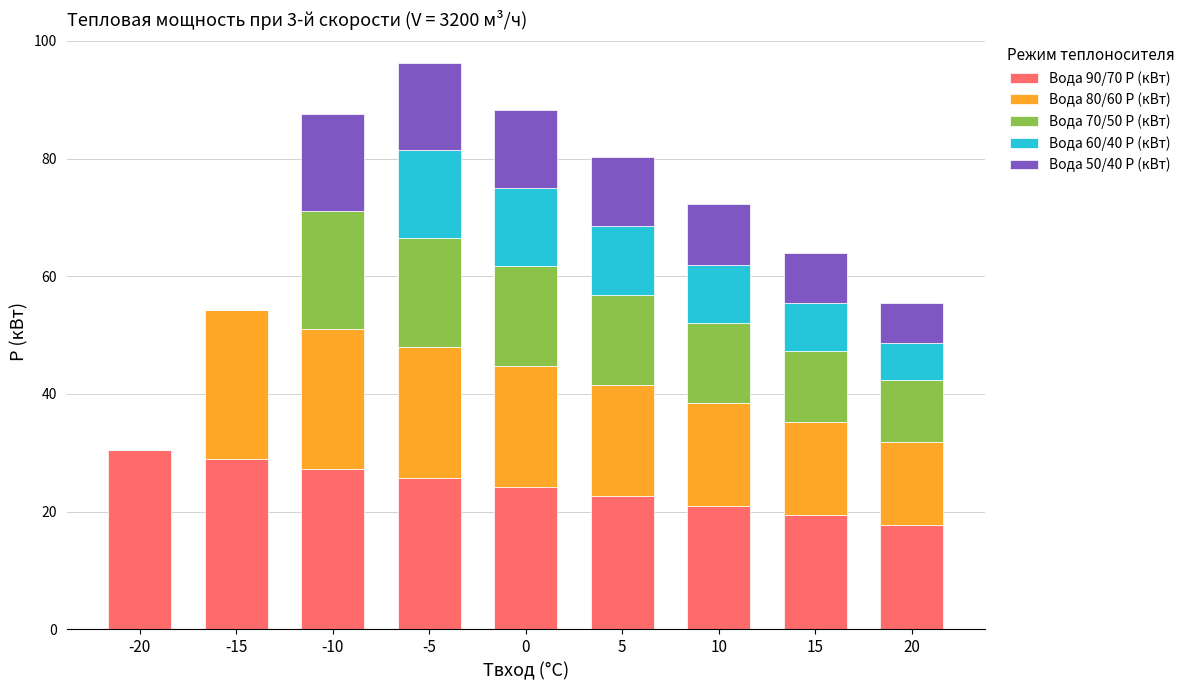

Does the chart contain stacked bars?

Yes